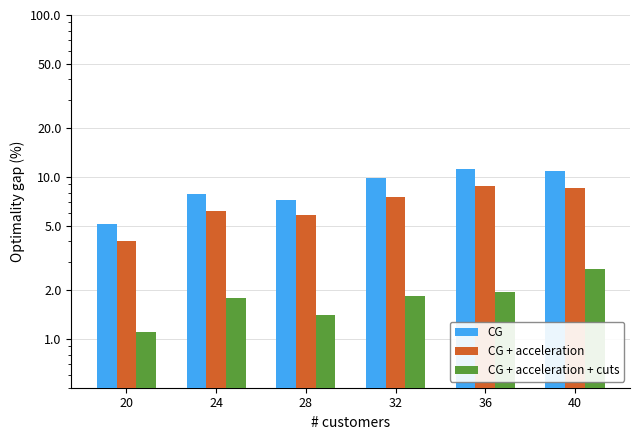

At which category is the sum across all series the highest?

40